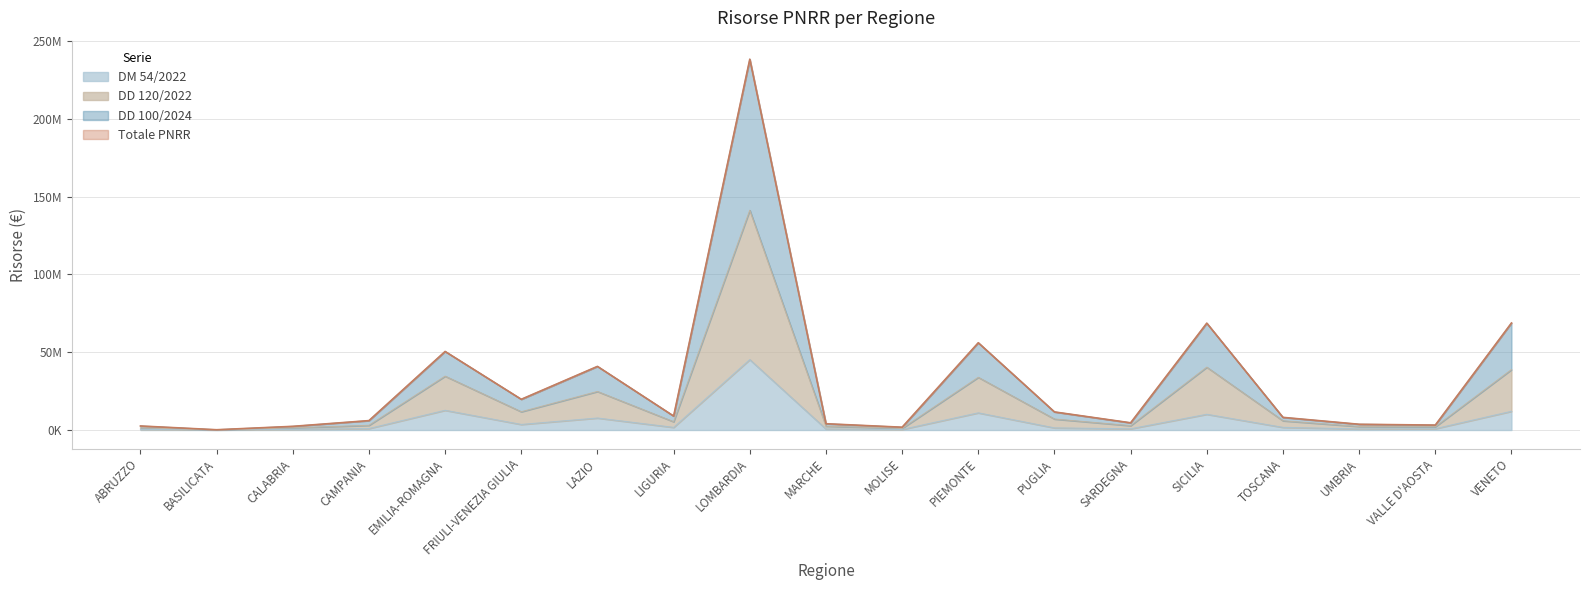

Is the value of DD 100/2024 at LAZIO greater than the value of Totale PNRR at UMBRIA?

Yes